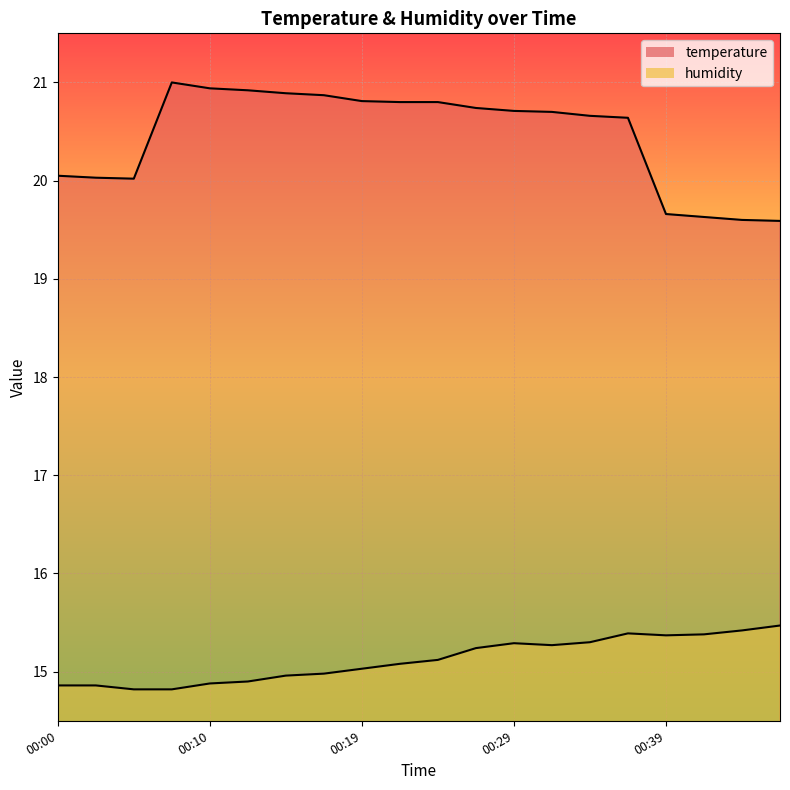

True or false: humidity has a value of 15.0 at 00:17.

True